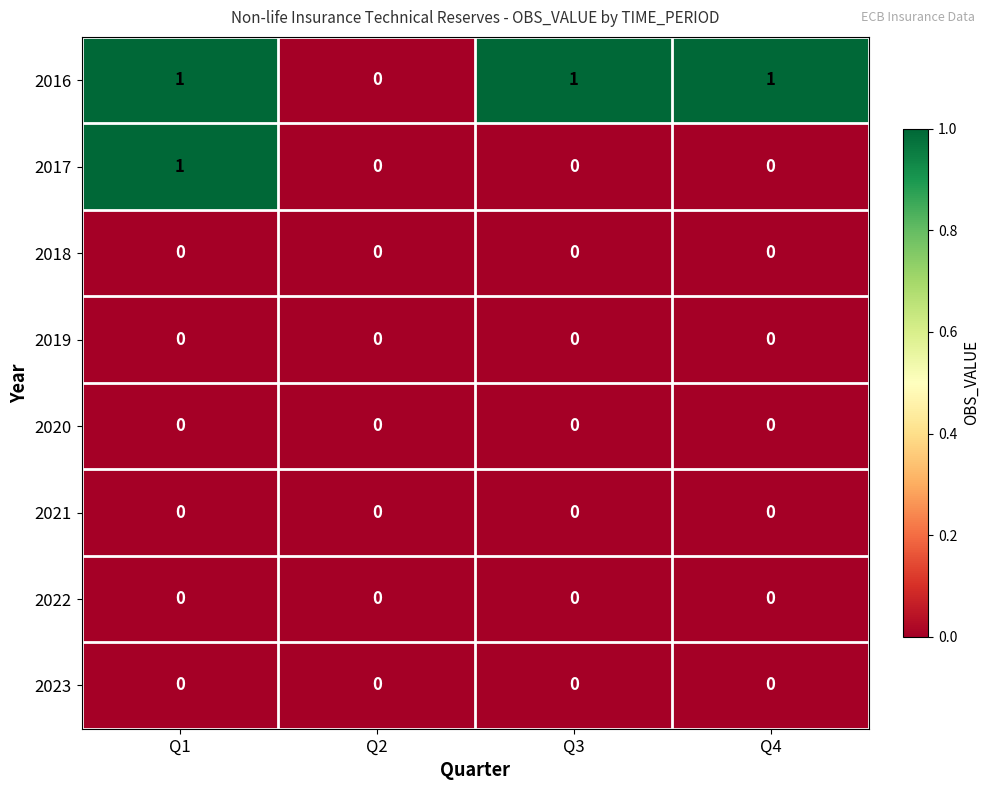

How many distinct data groups are displayed?

8